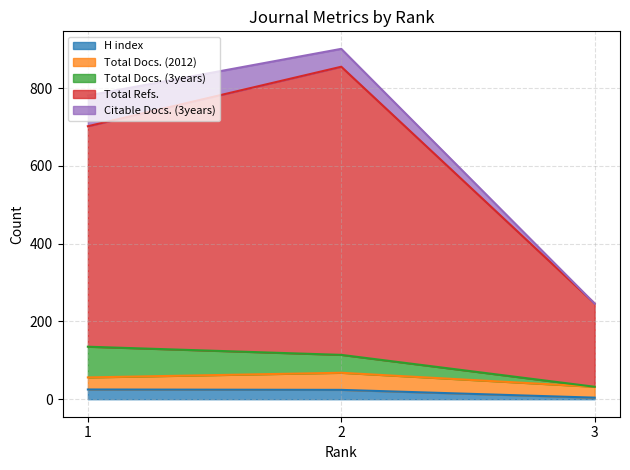

What is the highest value of the Total Docs. (2012) series?

44